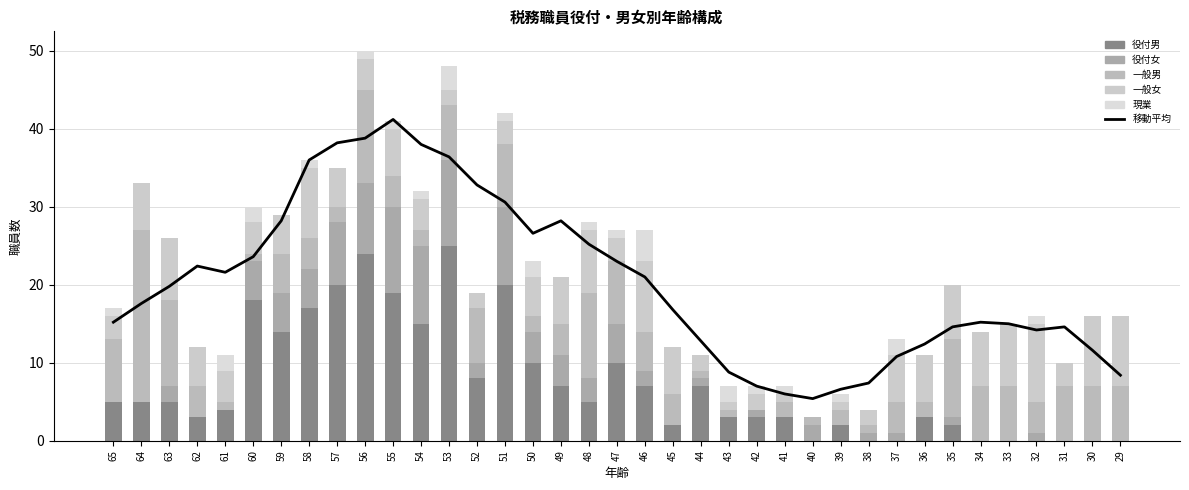

Rank the series at 46 from highest to lowest value.

移動平均, 一般女, 役付男, 一般男, 現業, 役付女